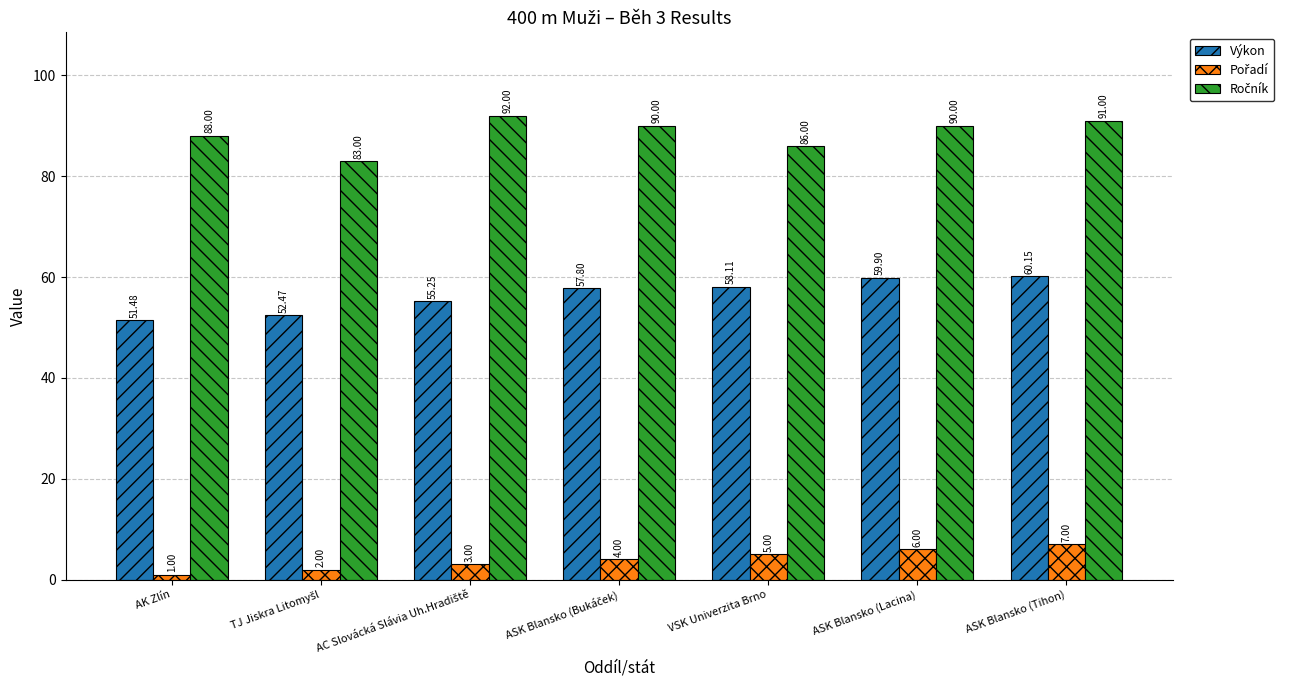

What is the sum of the Výkon values at ASK Blansko (Lacina) and VSK Univerzita Brno?

118.0